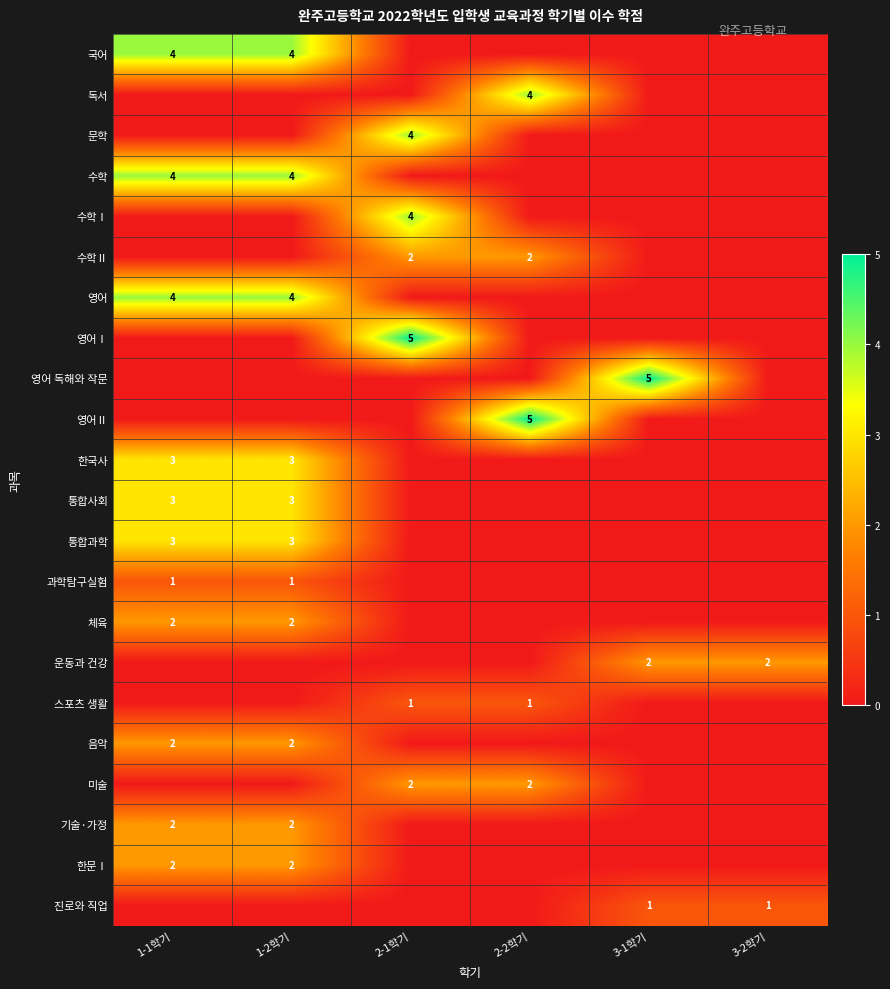

The 통합과학 series shows 3 at 1-1학기. True or false?

True